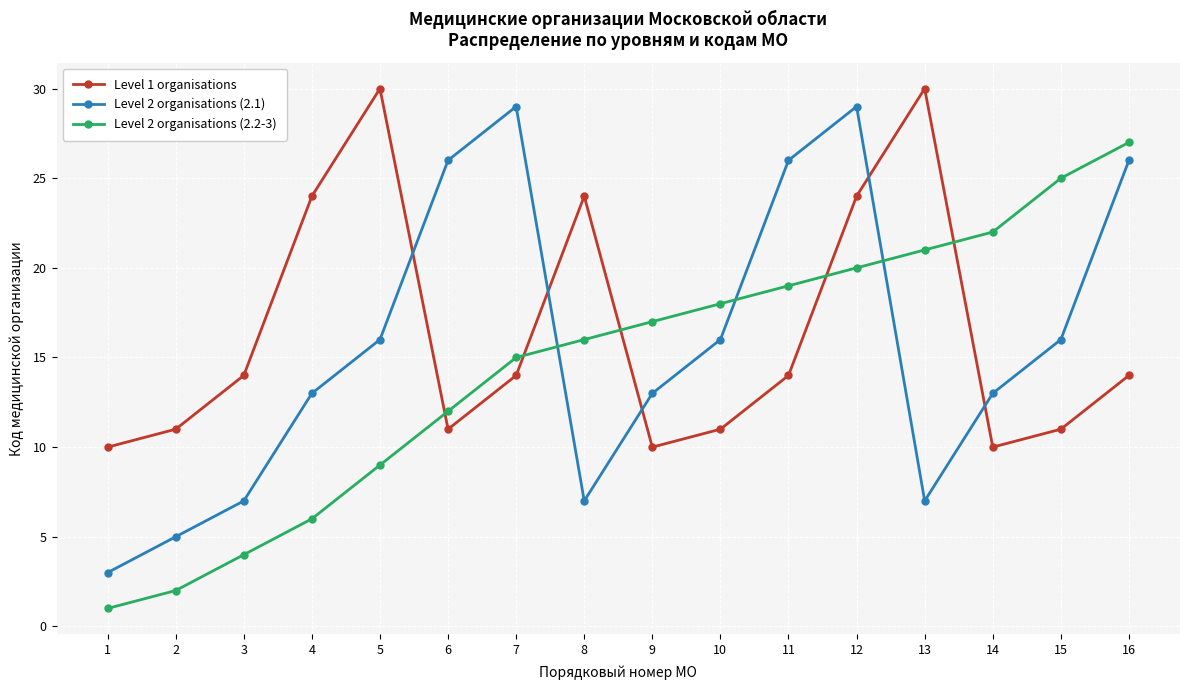

Reading left to right, what are all the values shown in this chart?

Level 1 organisations: 1=10	2=11	3=14	4=24	5=30	6=11	7=14	8=24	9=10	10=11	11=14	12=24	13=30	14=10	15=11	16=14
Level 2 organisations (2.1): 1=3	2=5	3=7	4=13	5=16	6=26	7=29	8=7	9=13	10=16	11=26	12=29	13=7	14=13	15=16	16=26
Level 2 organisations (2.2-3): 1=1	2=2	3=4	4=6	5=9	6=12	7=15	8=16	9=17	10=18	11=19	12=20	13=21	14=22	15=25	16=27